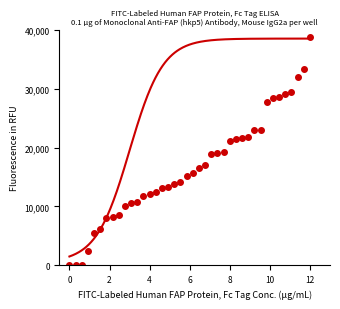

What is the sum of all values?

661976.5